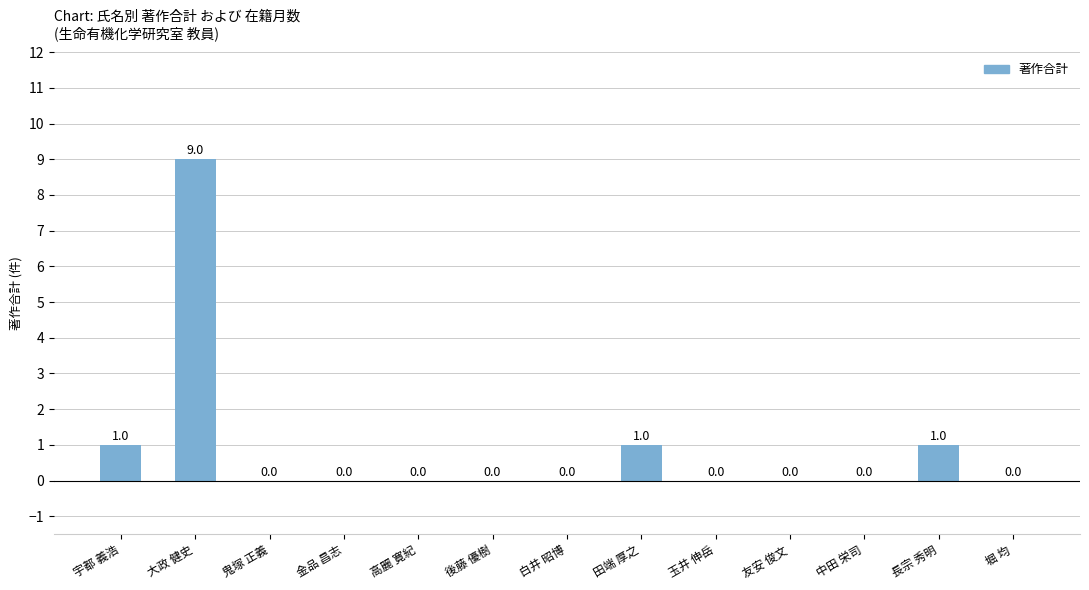

The chart shows a value of 9 at 大政 健史. True or false?

True